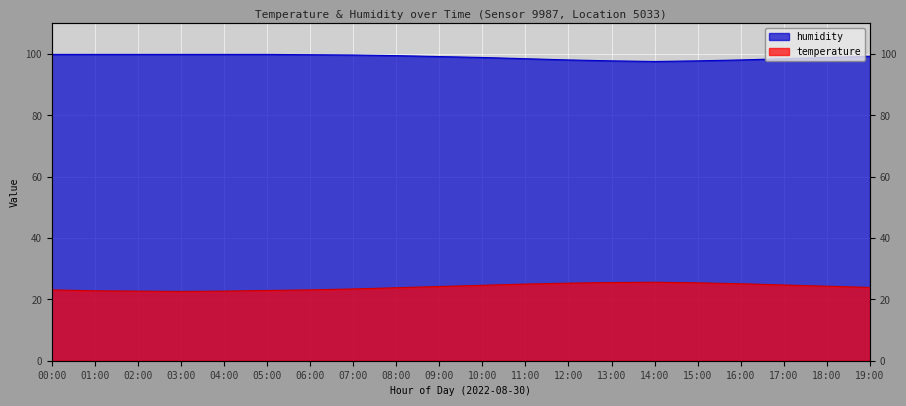

Reading left to right, list all the values displayed in this chart.

temperature: 00:00=23.1	01:00=22.8	02:00=22.7	03:00=22.6	04:00=22.7	05:00=22.9	06:00=23.1	07:00=23.4	08:00=23.8	09:00=24.2	10:00=24.6	11:00=25.0	12:00=25.3	13:00=25.5	14:00=25.6	15:00=25.4	16:00=25.1	17:00=24.7	18:00=24.3	19:00=23.9
humidity: 00:00=99.9	01:00=99.9	02:00=99.9	03:00=99.9	04:00=99.9	05:00=99.9	06:00=99.8	07:00=99.7	08:00=99.5	09:00=99.2	10:00=98.9	11:00=98.5	12:00=98.1	13:00=97.8	14:00=97.6	15:00=97.8	16:00=98.1	17:00=98.5	18:00=98.9	19:00=99.3